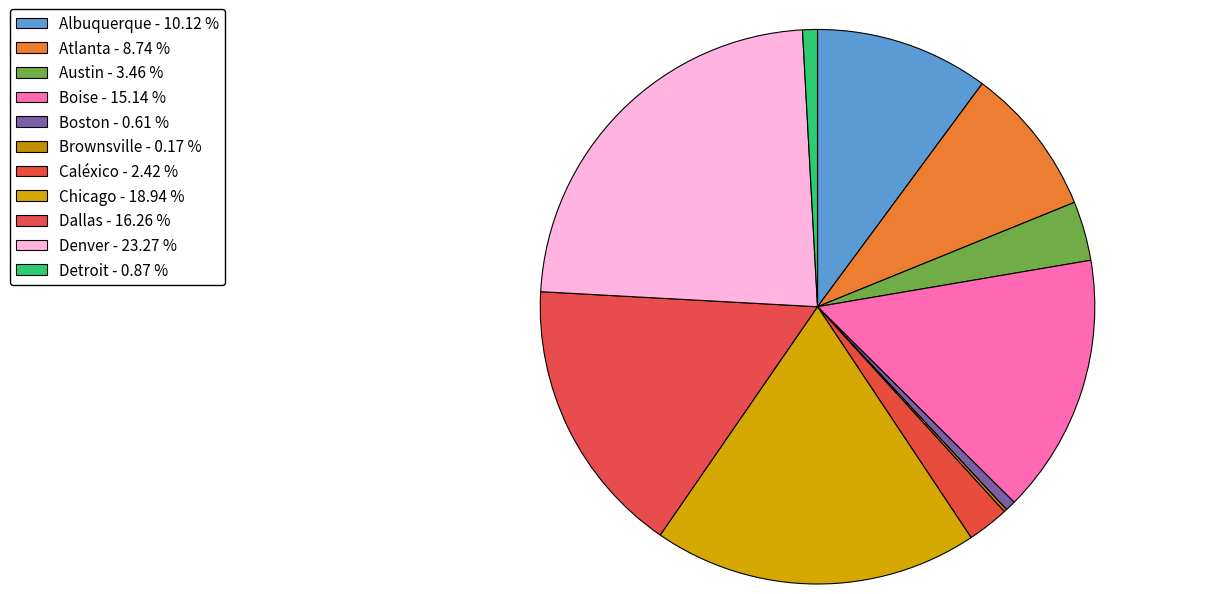

Is Brownsville the majority of the pie?

No